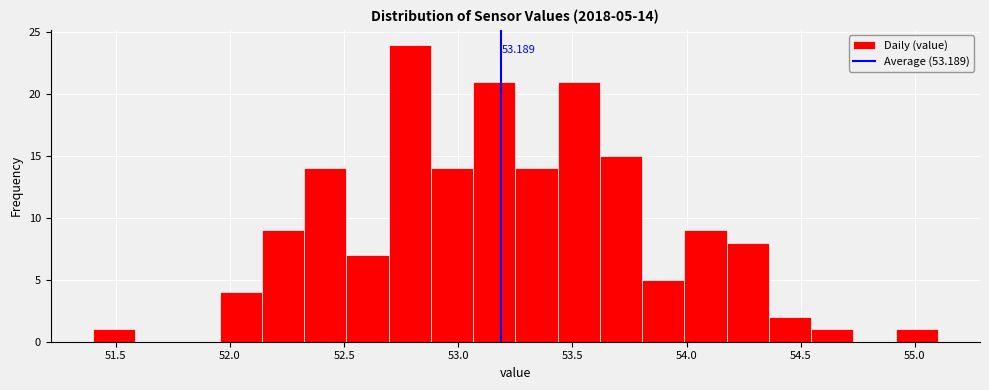

Around what value on the x-axis is the tallest bar? Give the approximate position of its centre, as read against the axis.

52.80